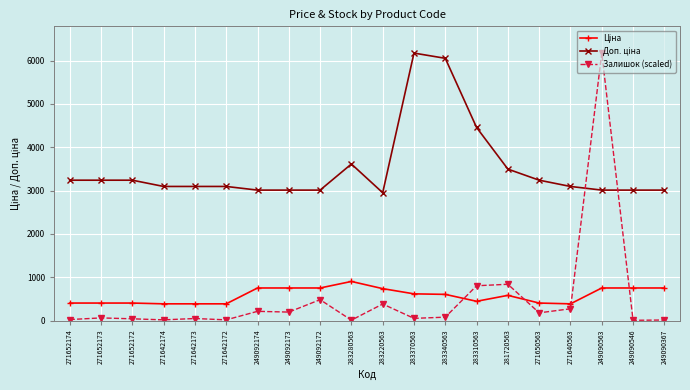

What is the difference between the highest and lowest values at 271650563?

3061.3